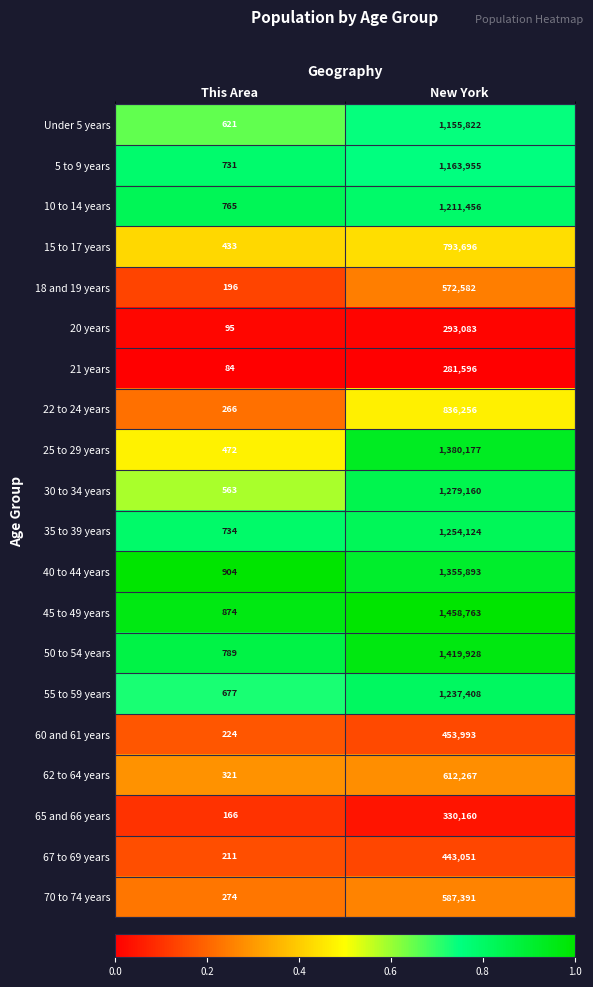

What is the spread (max minus min) of values at This Area?

820